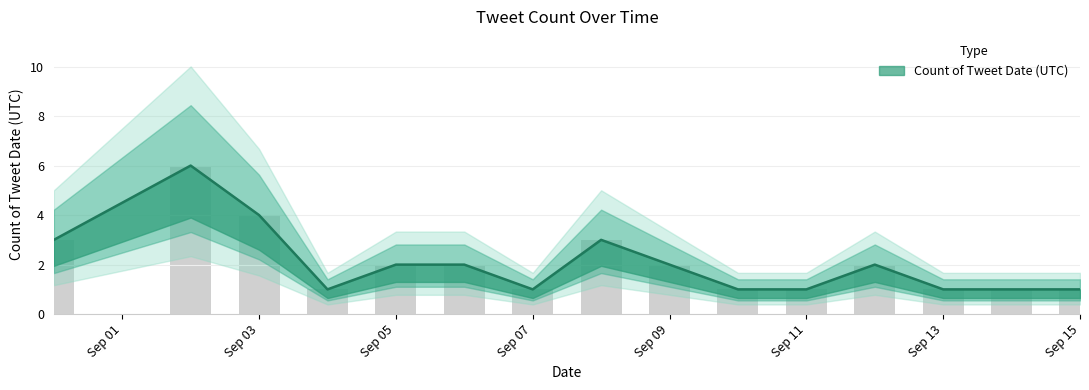

What position from the right is 2019-09-08?

8